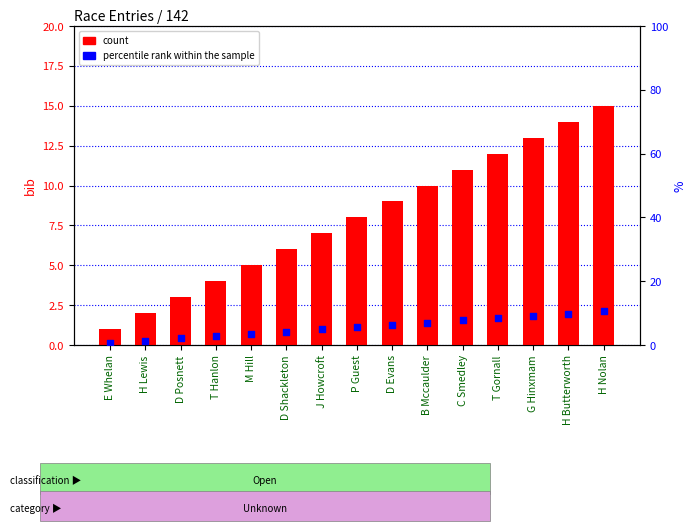

Is the value of count at M Hill greater than the value of percentile rank within the sample at D Posnett?

Yes